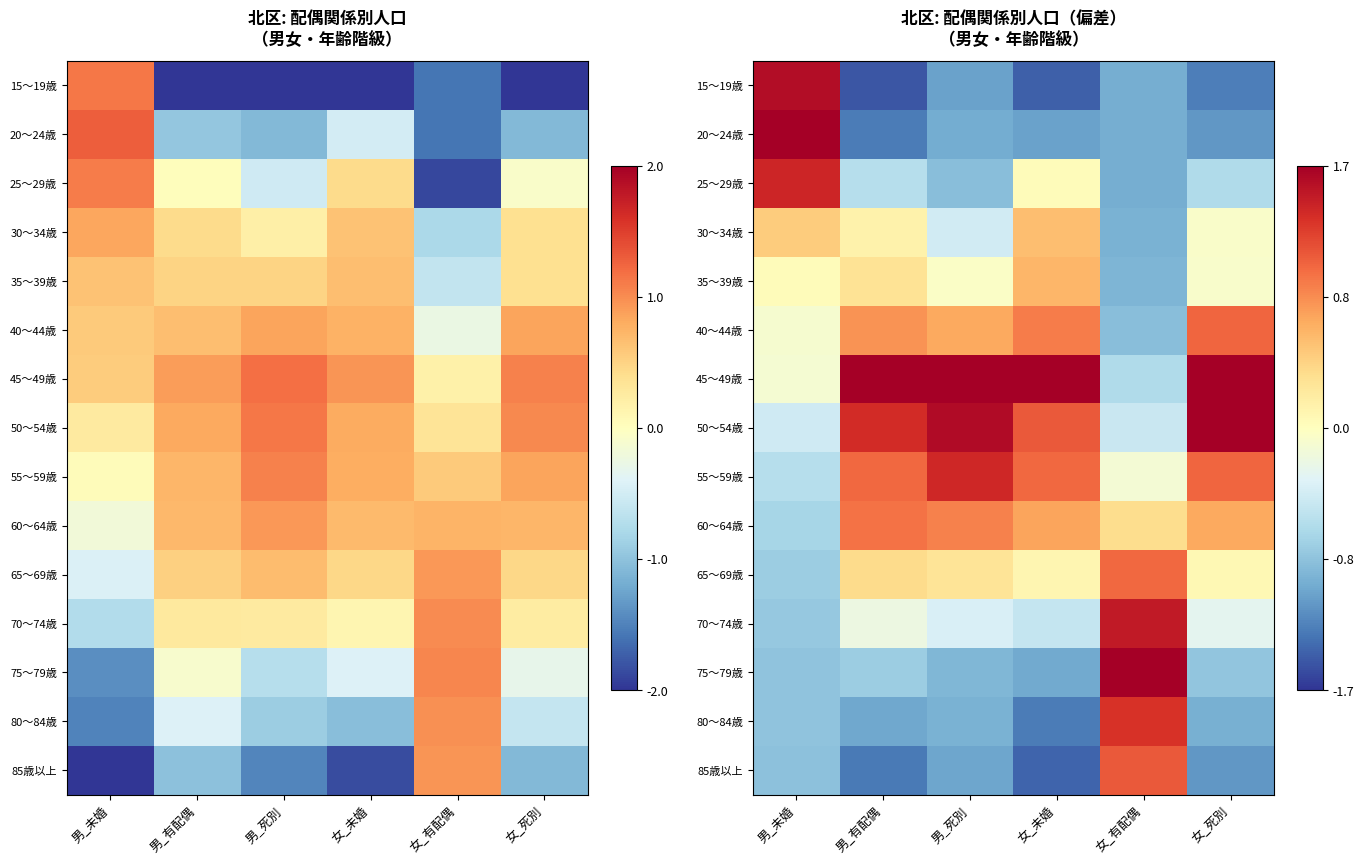

Which category has the highest value in the 15～19歳 series?

男_未婚